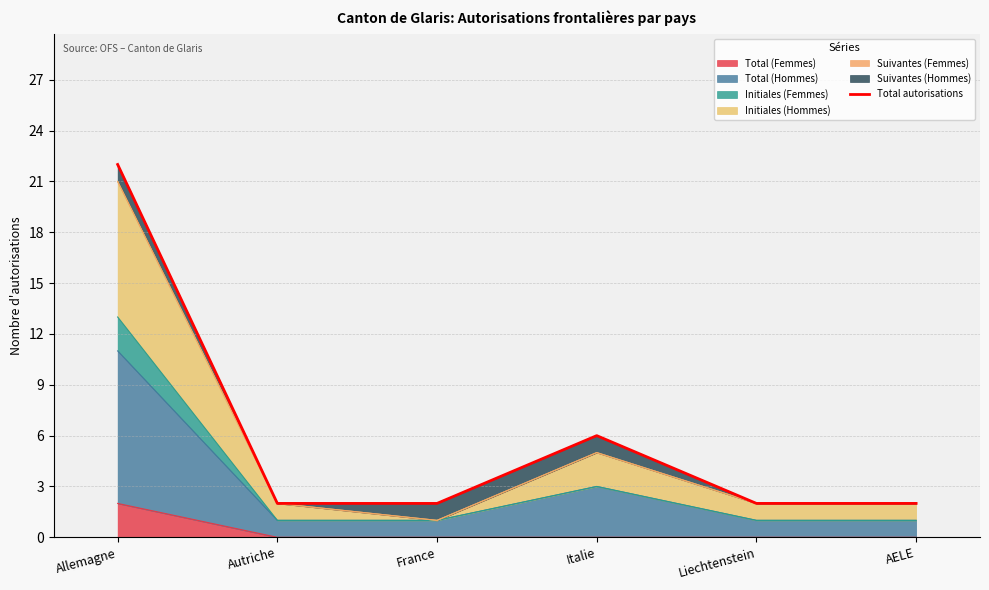

What is the ratio of the value at Allemagne to the value at France?

11.0